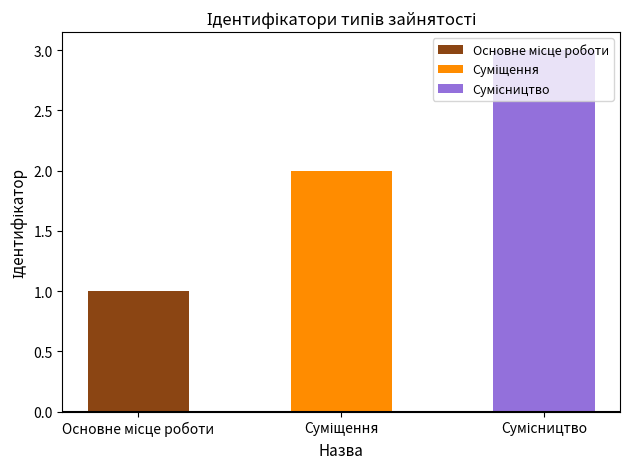

At which label does the data first exceed 2?

Сумісництво